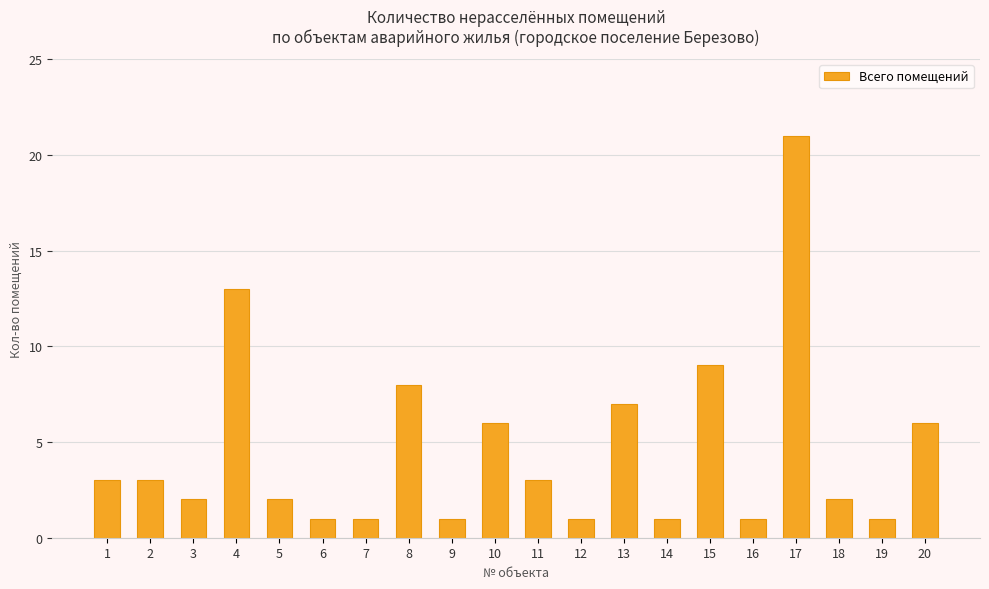

The value at 17 is 21. True or false?

True